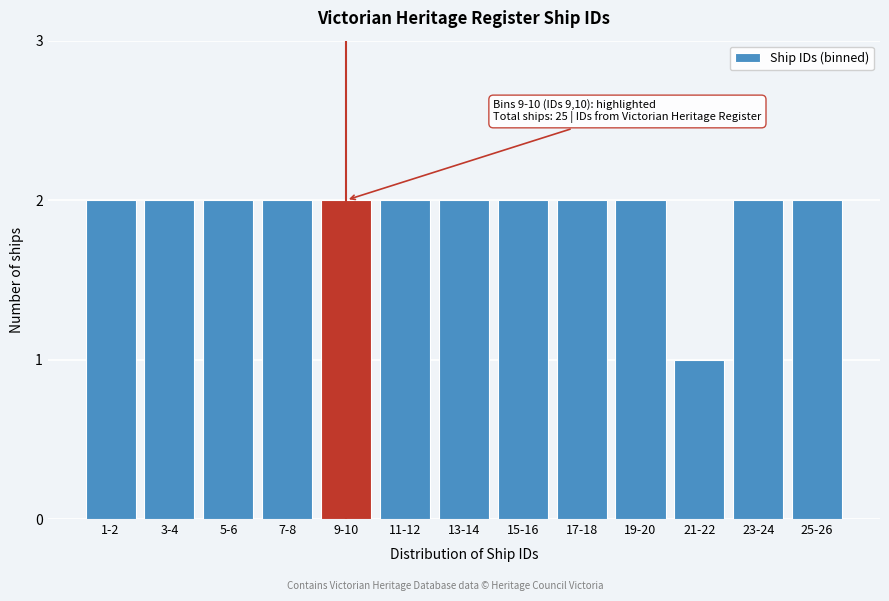

Reading right to left, list all the values displayed in this chart.

2	2	1	2	2	2	2	2	2	2	2	2	2